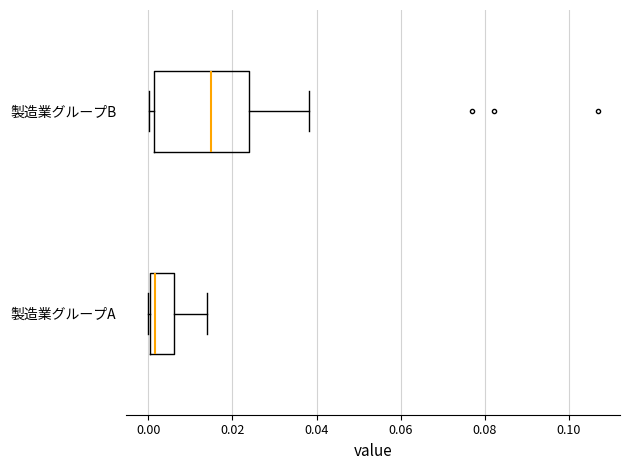

Reading bottom to top, read every box against the x-axis: the position of its median line, the range the box covers, and the ends of its whiskers. The values are not printed on the chart, so give them approximately, as read against the axis.

製造業グループA: median 0.002, box 0.000 to 0.006, whiskers 0.000 to 0.014
製造業グループB: median 0.014, box 0.002 to 0.024, whiskers 0.000 to 0.038